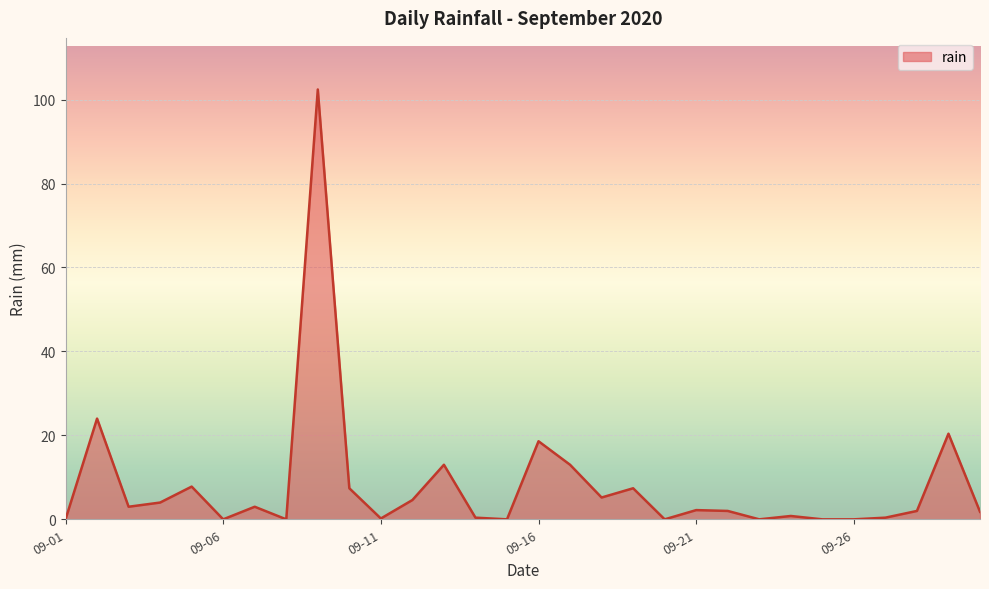

What is the greatest value displayed?

102.4